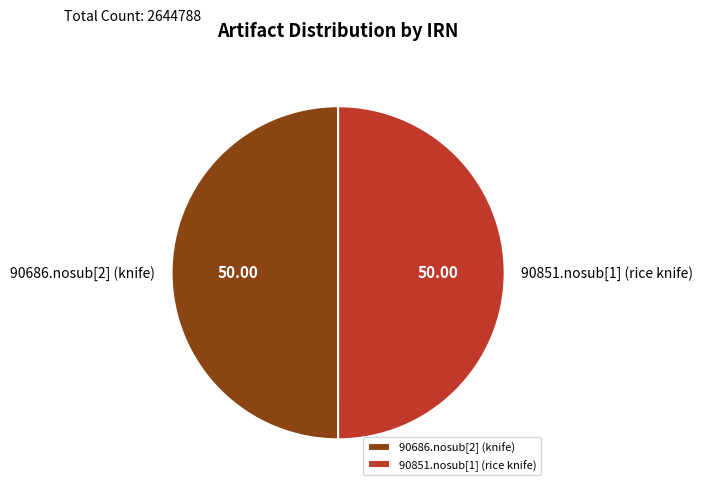

Is the sum of 90851.nosub[1] (rice knife) and 90686.nosub[2] (knife) greater than half?

Yes